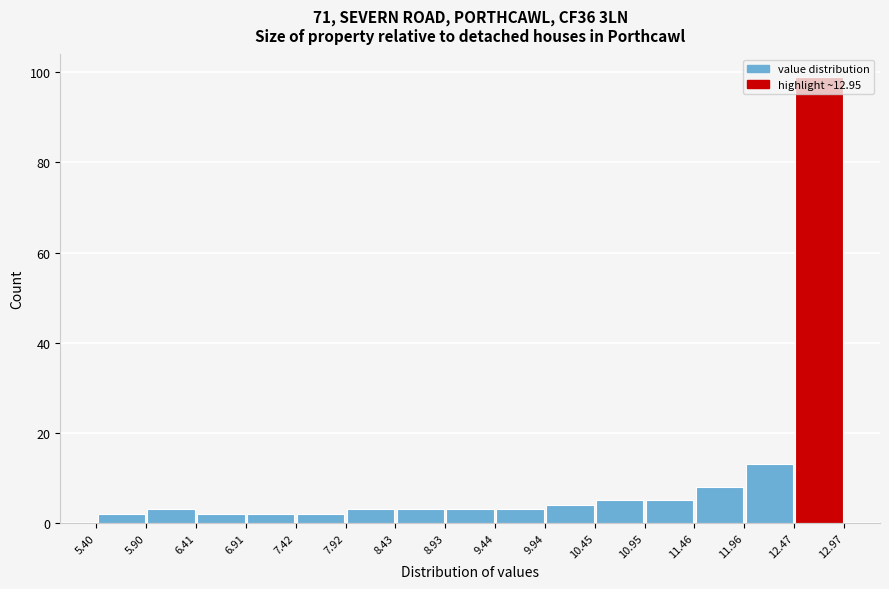

Over which range of the x-axis is the bar tallest?

12.47 to 12.97